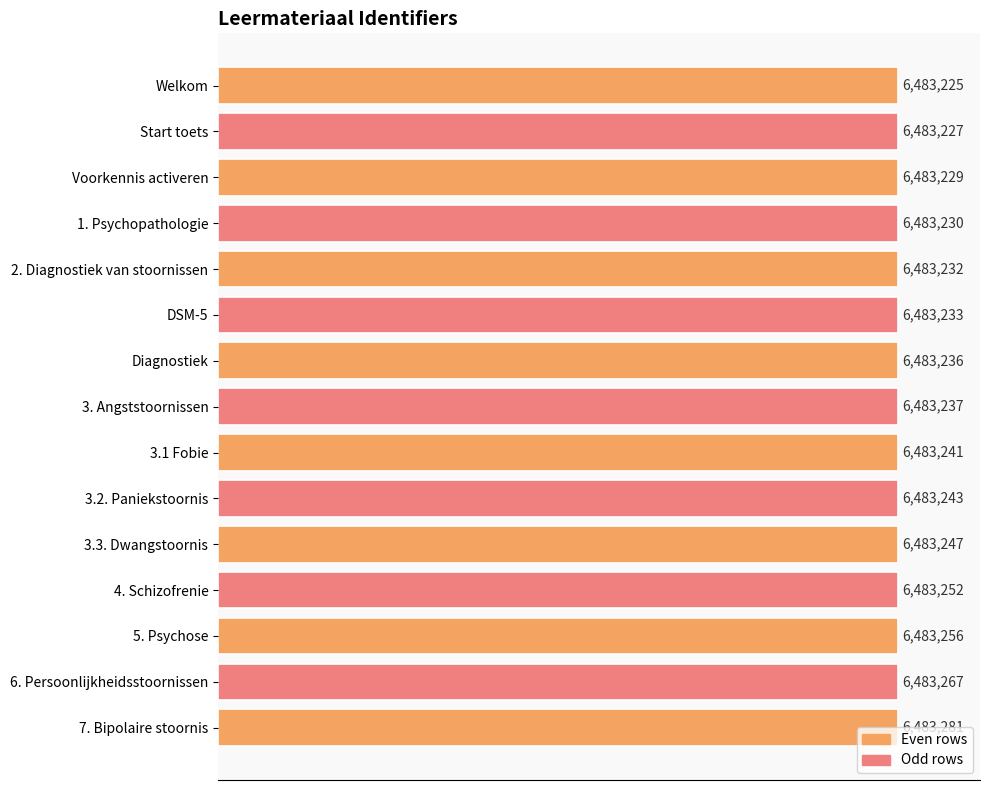

Does the chart contain any negative values?

No